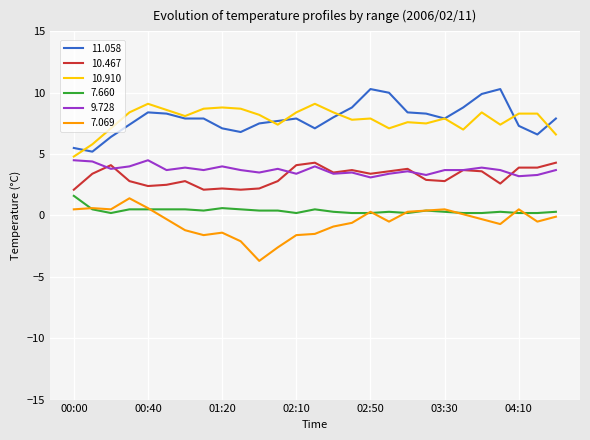

True or false: 10.467 and 11.058 cross at least once.

False